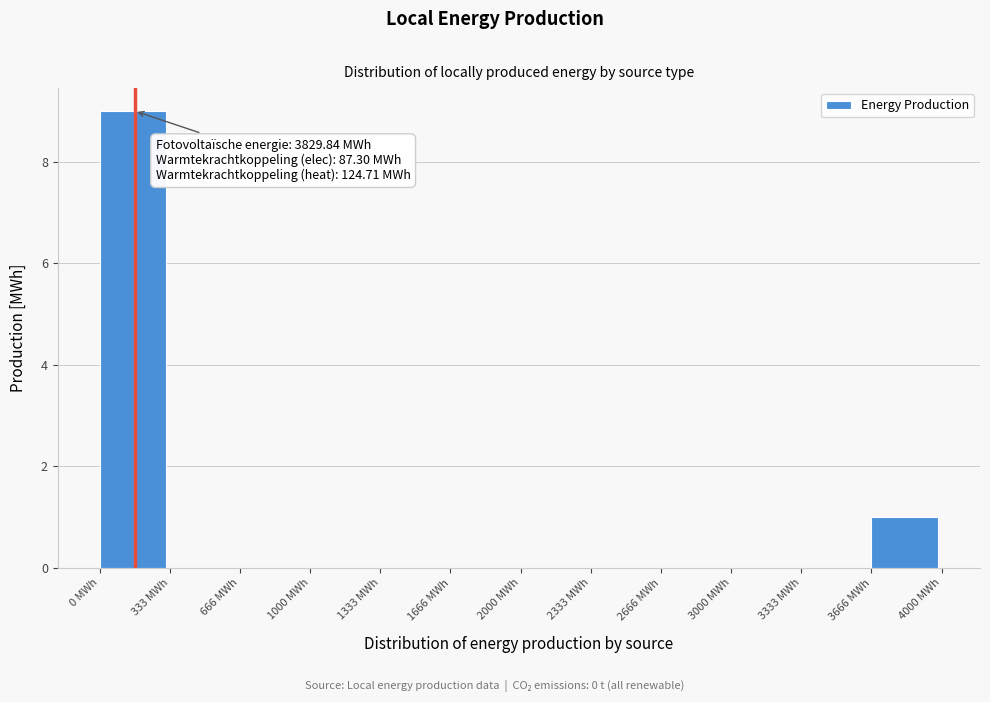

Which range on the x-axis has the tallest bar?

0 to 350